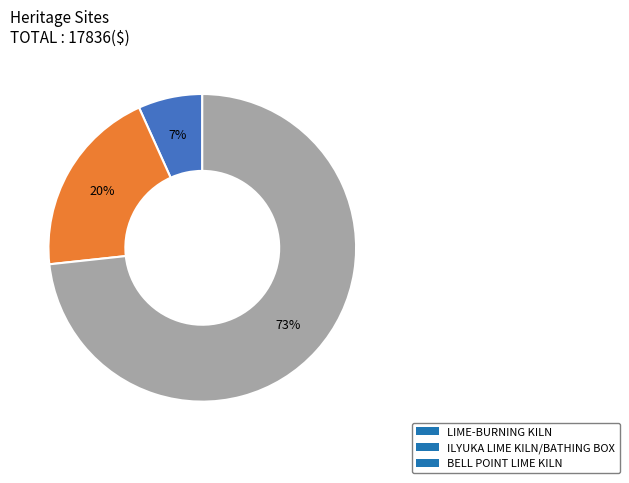

Count the number of slices in the pie.

3